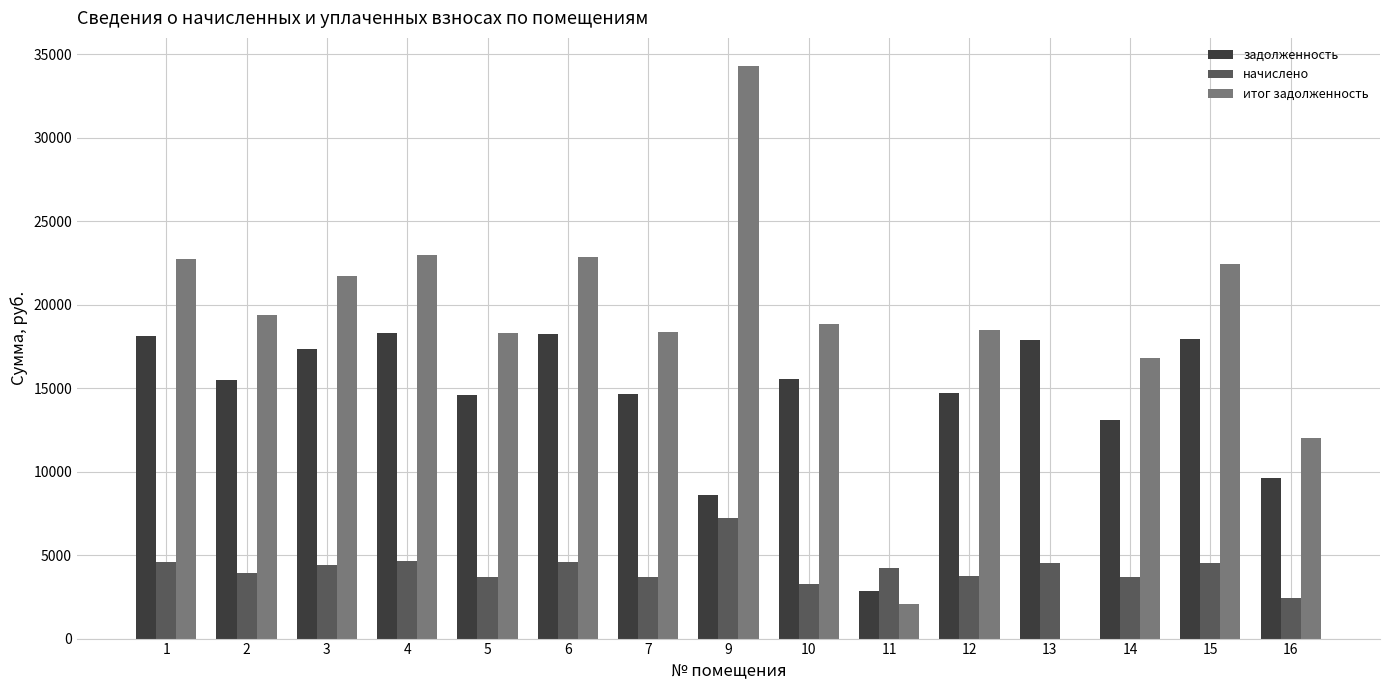

Between 6 and 13, which series saw the biggest shift?

итог задолженность